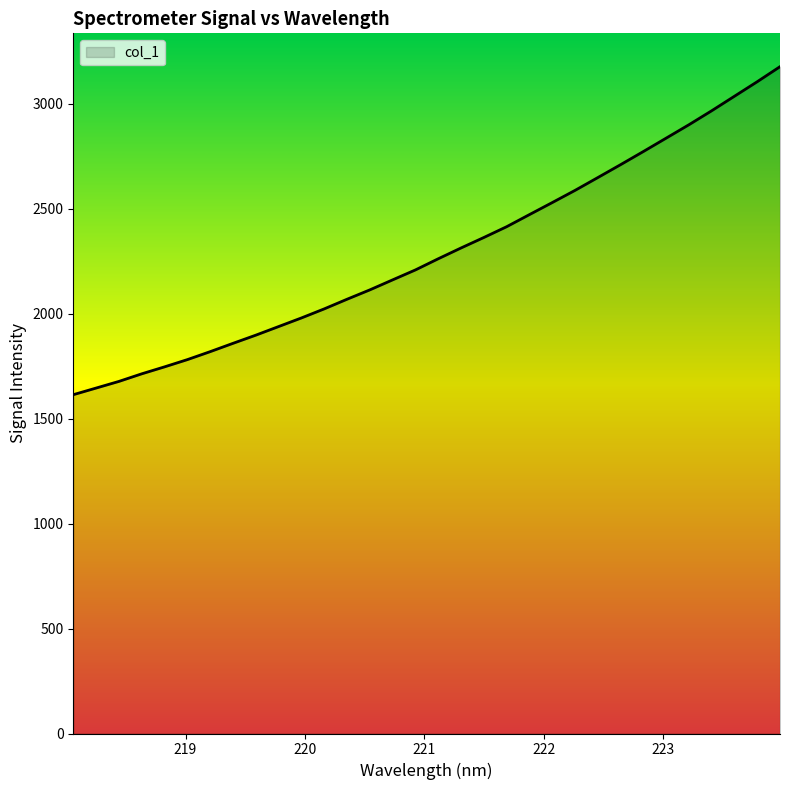

What is the maximum value shown in the chart?

3175.6